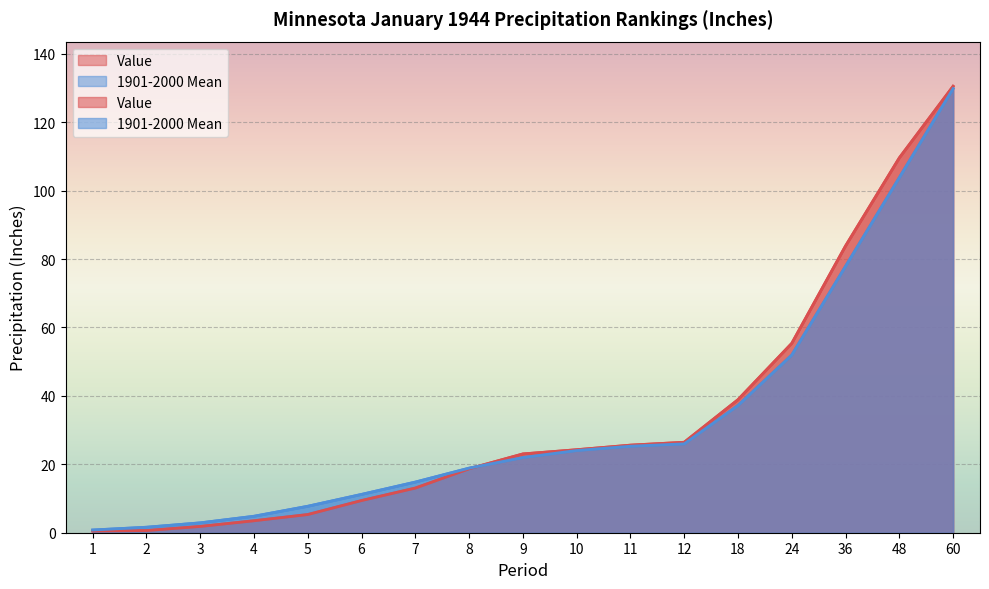

Reading left to right, list all the values displayed in this chart.

Value: 0.5	0.6	1.8	3.5	5.3	9.4	13.1	18.7	23.0	24.3	25.6	26.4	38.9	55.4	83.8	109.6	130.5
1901-2000 Mean: 0.8	1.6	2.9	4.8	7.7	11.2	14.8	18.9	22.0	24.0	25.3	26.0	37.2	52.0	77.9	103.8	129.8